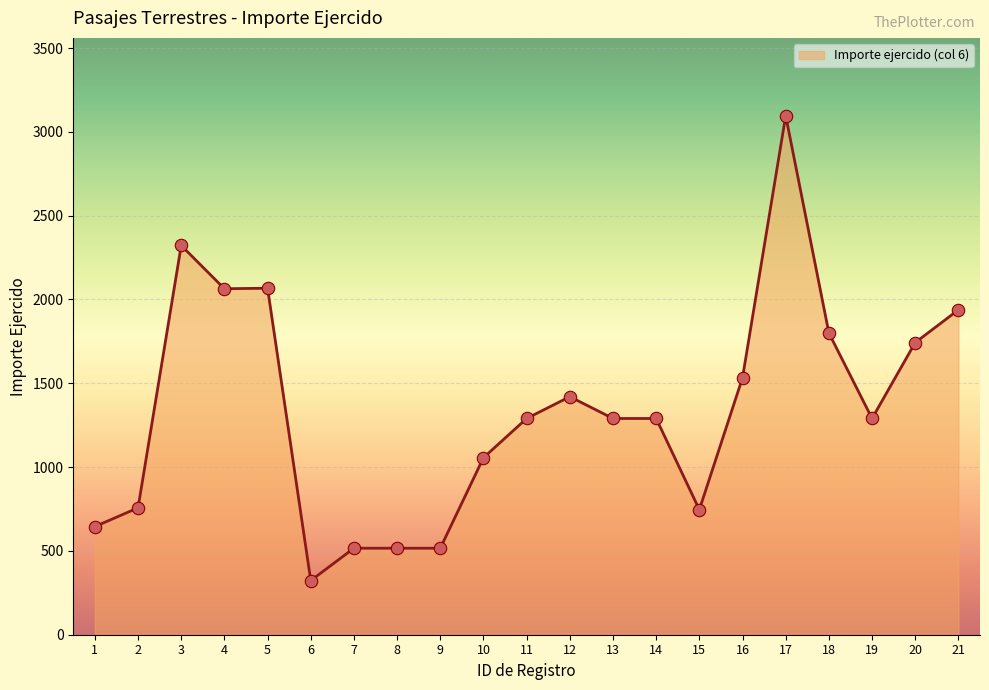

What is the ratio of the value at 5 to the value at 18?

1.1